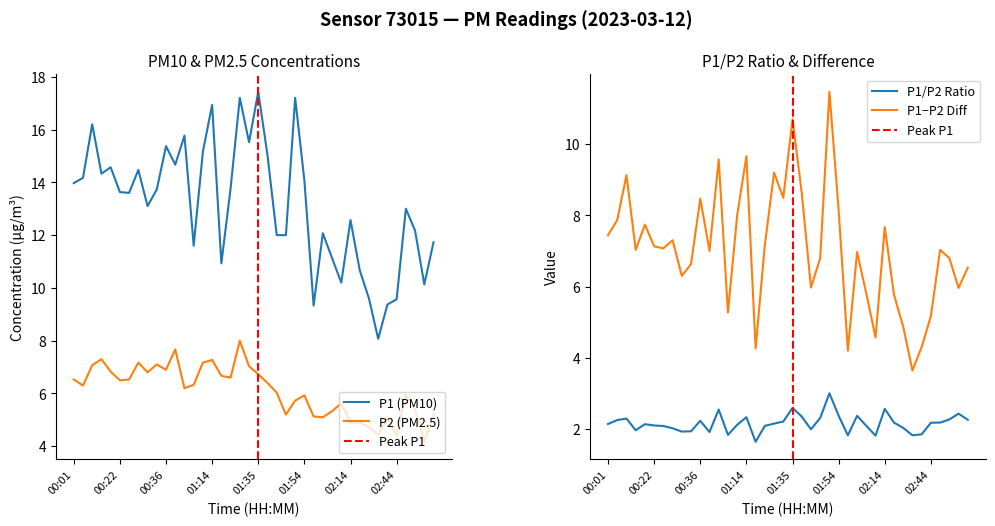

What is the sum of the P2 values at 17 and 24?

12.3